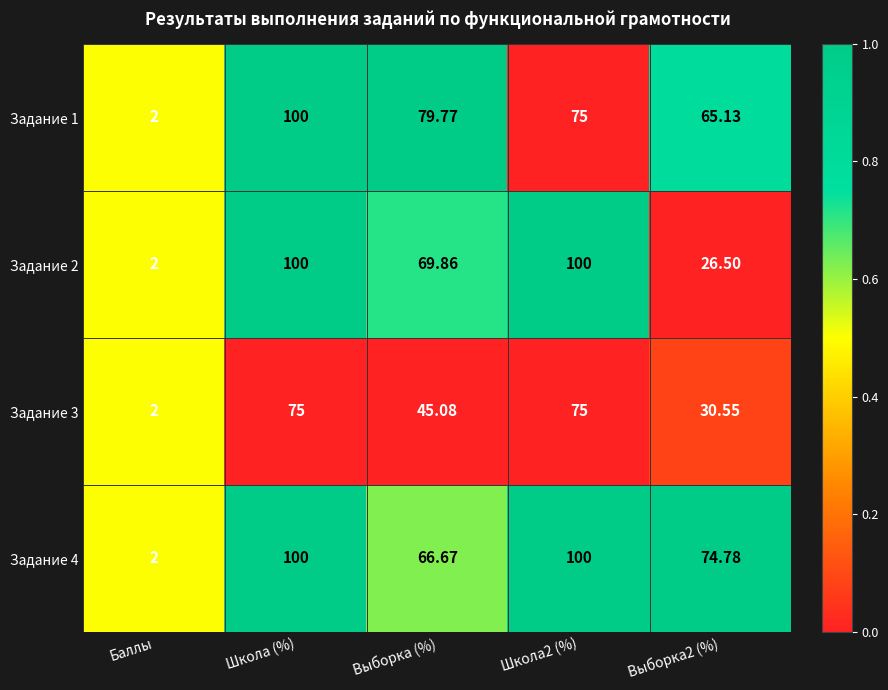

What is the total value across all series at Школа2 (%)?

350.0